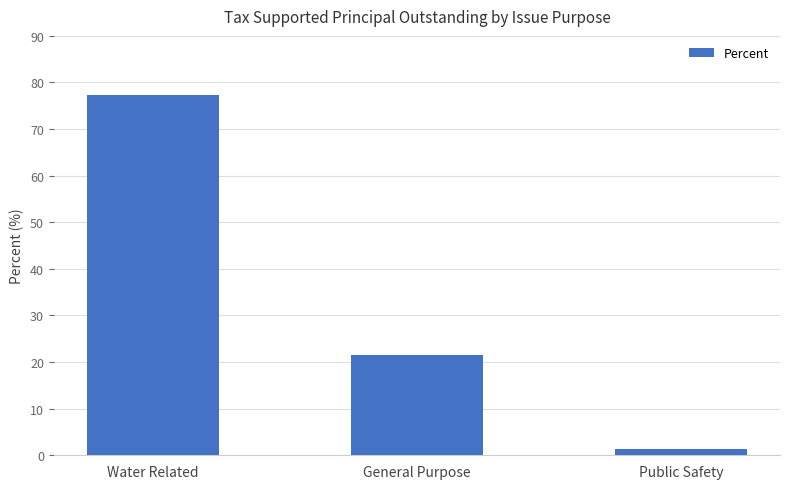

List the labels in order of value, smallest first.

Public Safety, General Purpose, Water Related